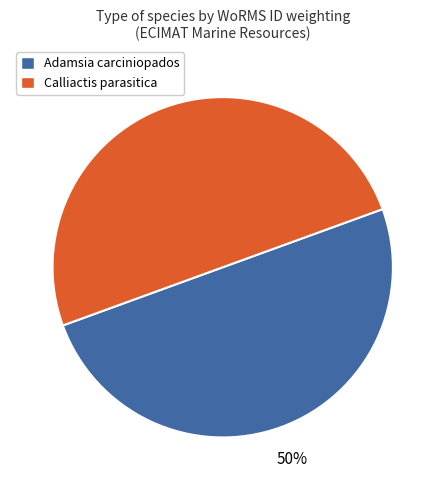

To the nearest percent, what is the average slice percentage?

50%